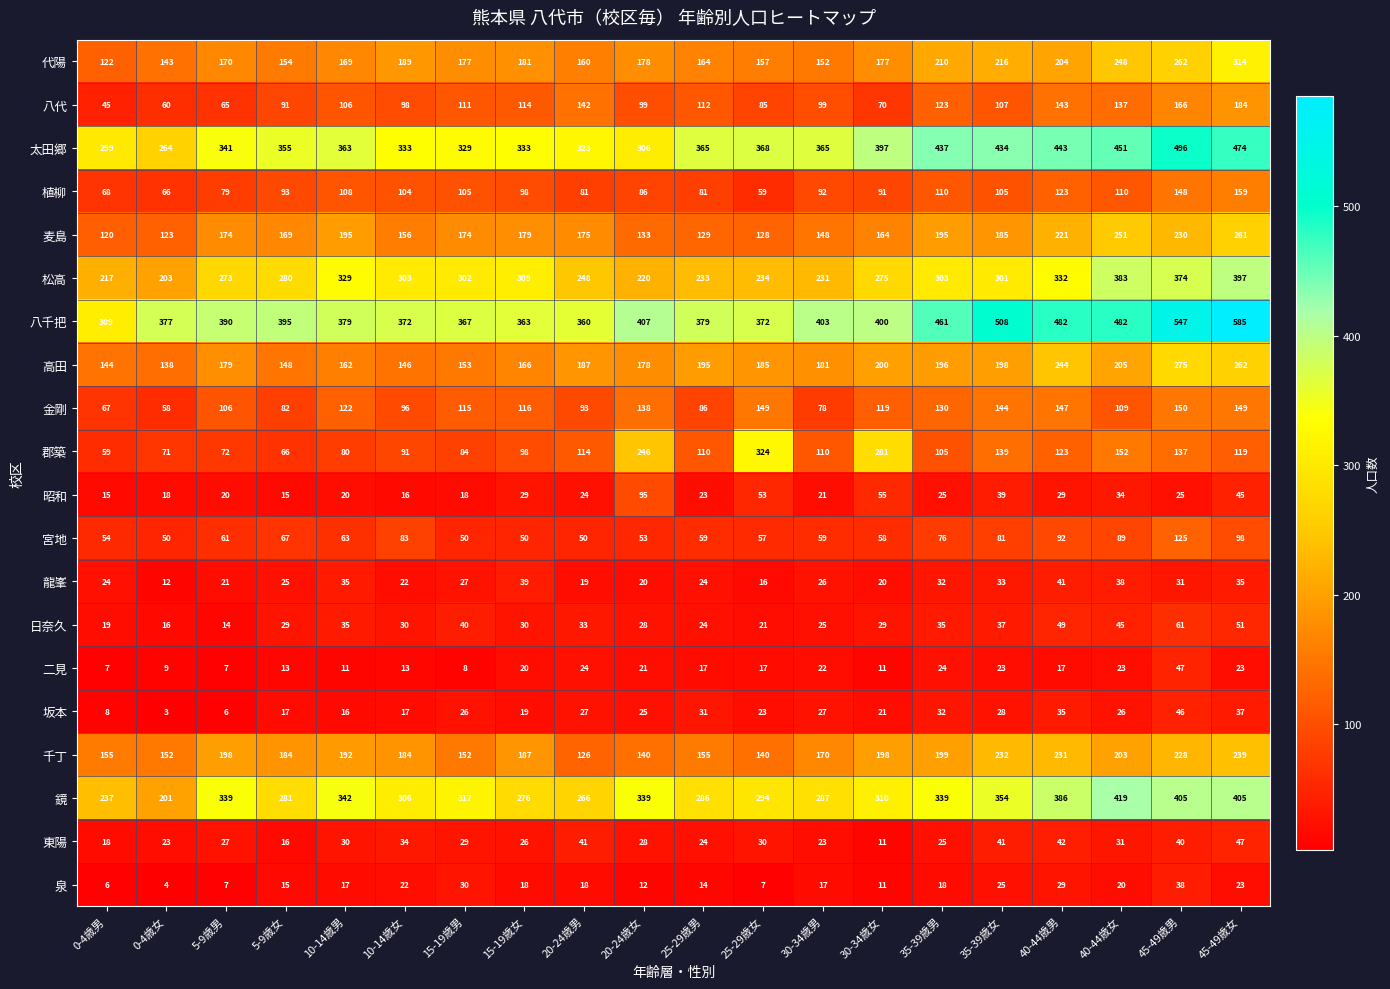

How many series are shown in this chart?

20